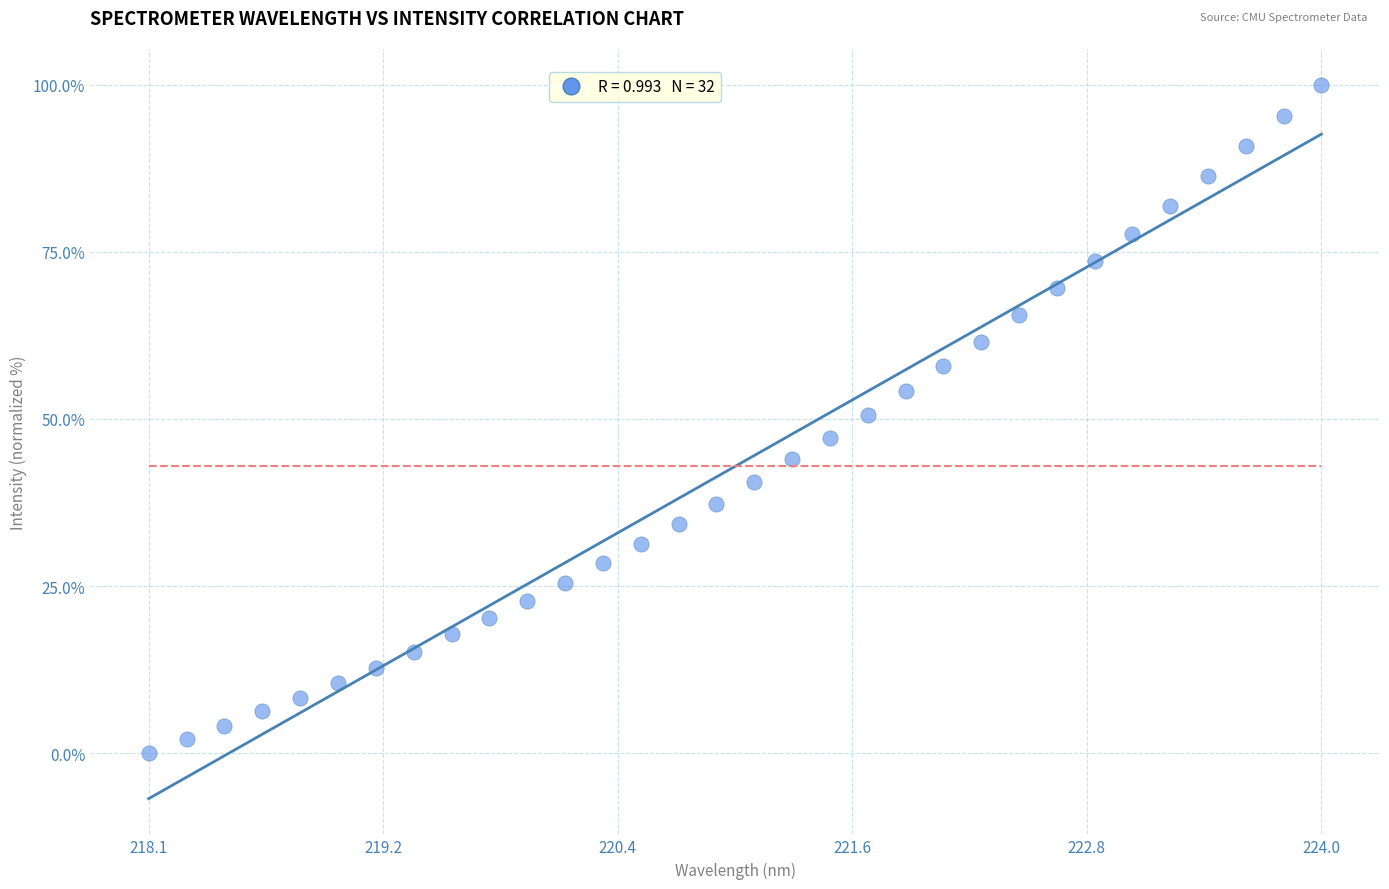

What is the range of Y values (max minus min)?

100.0